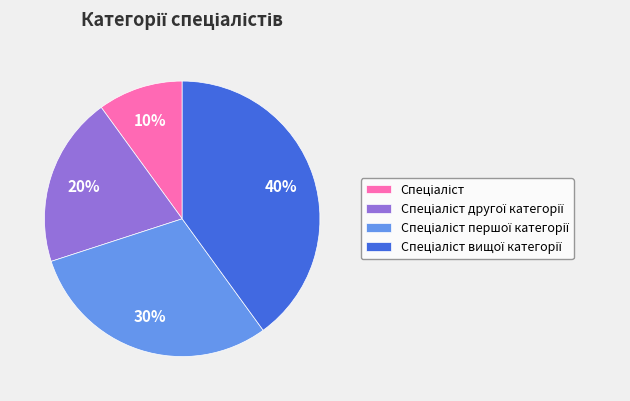

Is there any slice that represents more than half of the pie?

No